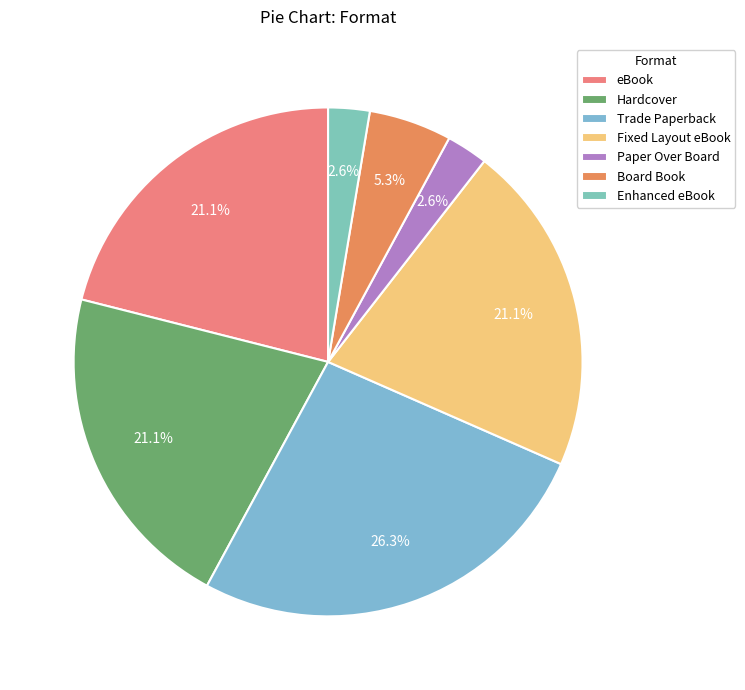

What is the change in value from eBook to Enhanced eBook?

-7